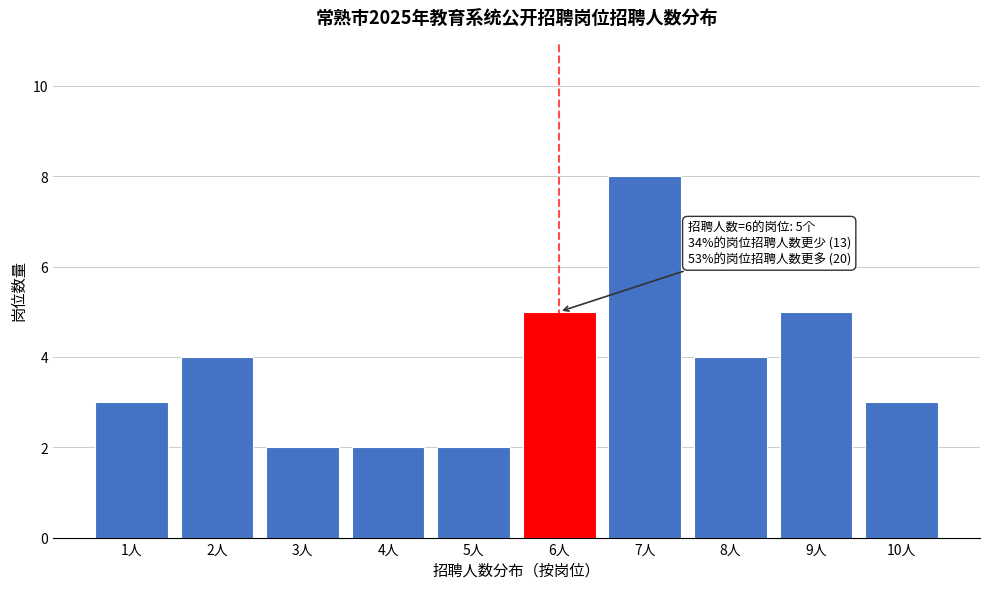

Reading left to right, transcribe all the data shown in this chart.

1人=3	2人=4	3人=2	4人=2	5人=2	6人=5	7人=8	8人=4	9人=5	10人=3